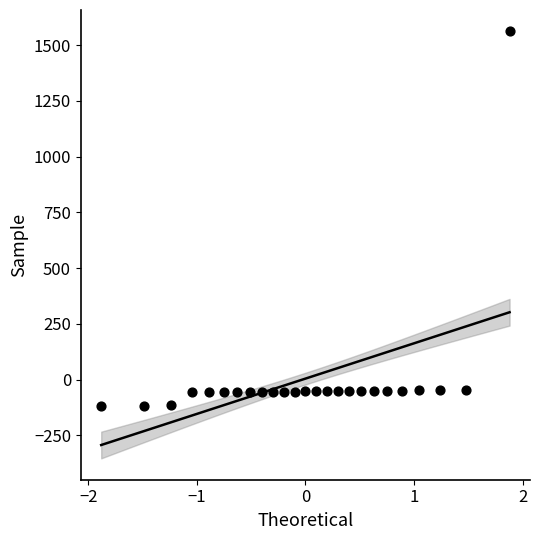

What is the range of Y values (max minus min)?

1681.4